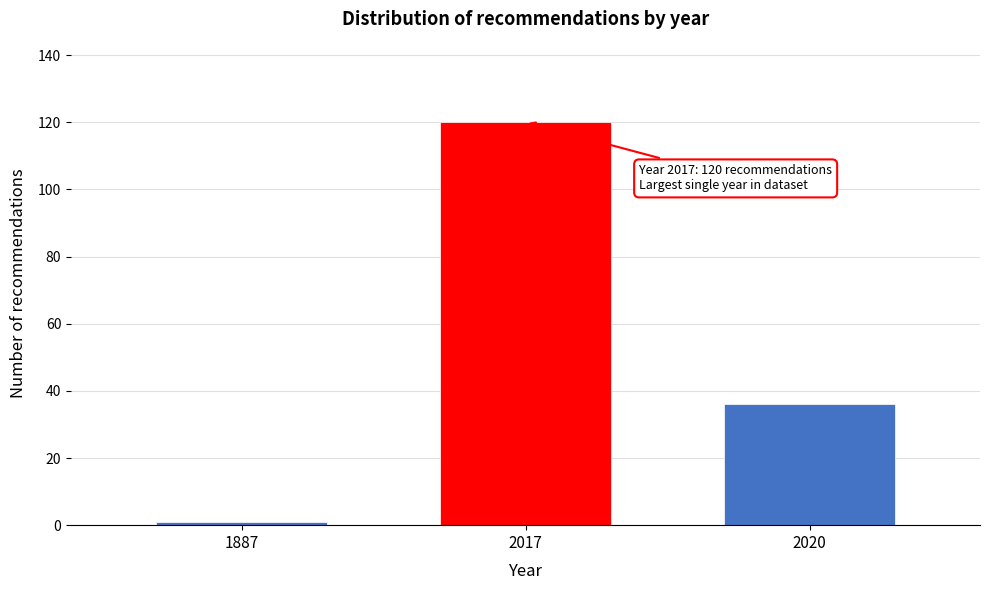

Reading left to right, what are all the values shown in this chart?

1887=1	2017=120	2020=36